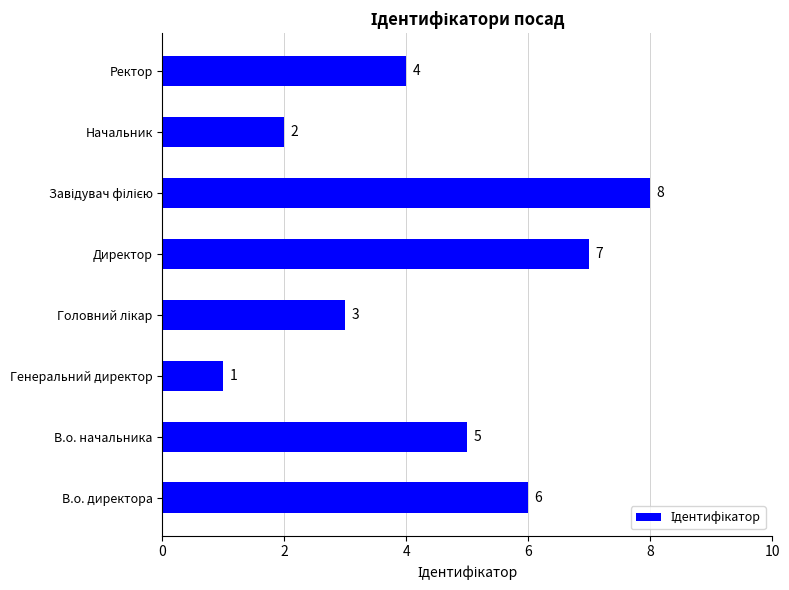

The value at В.о. начальника is 8. True or false?

False